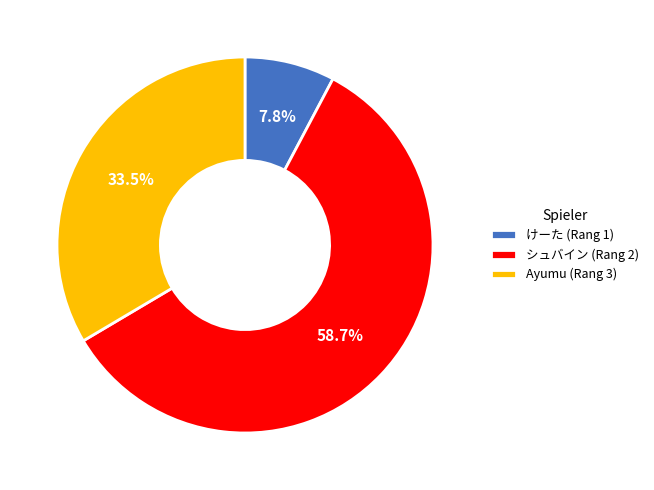

What portion of the pie excludes けーた (Rang 1)?

92.2%